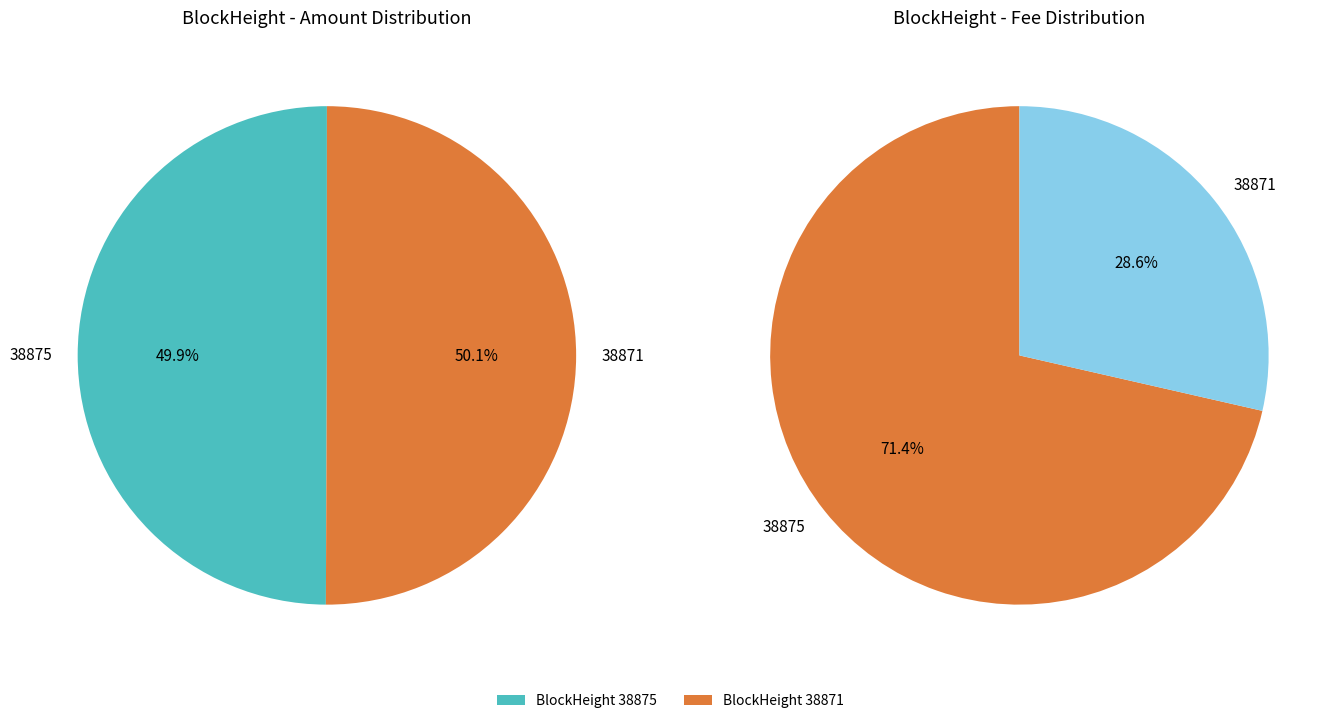

How many slices are in this pie chart?

2